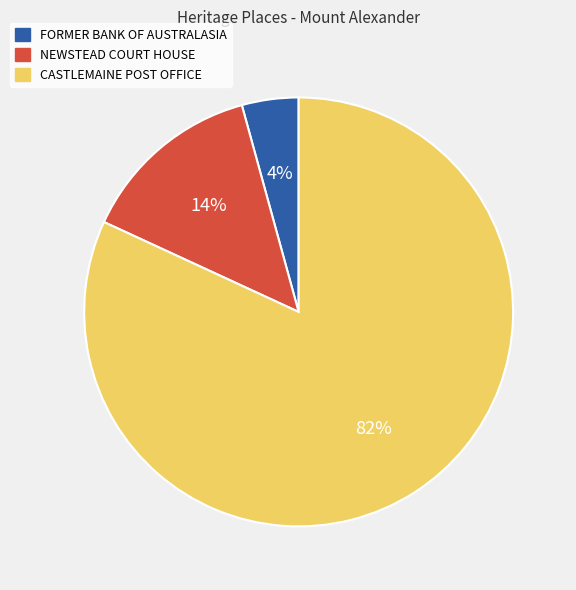

The CASTLEMAINE POST OFFICE slice represents 82% of the pie. True or false?

True